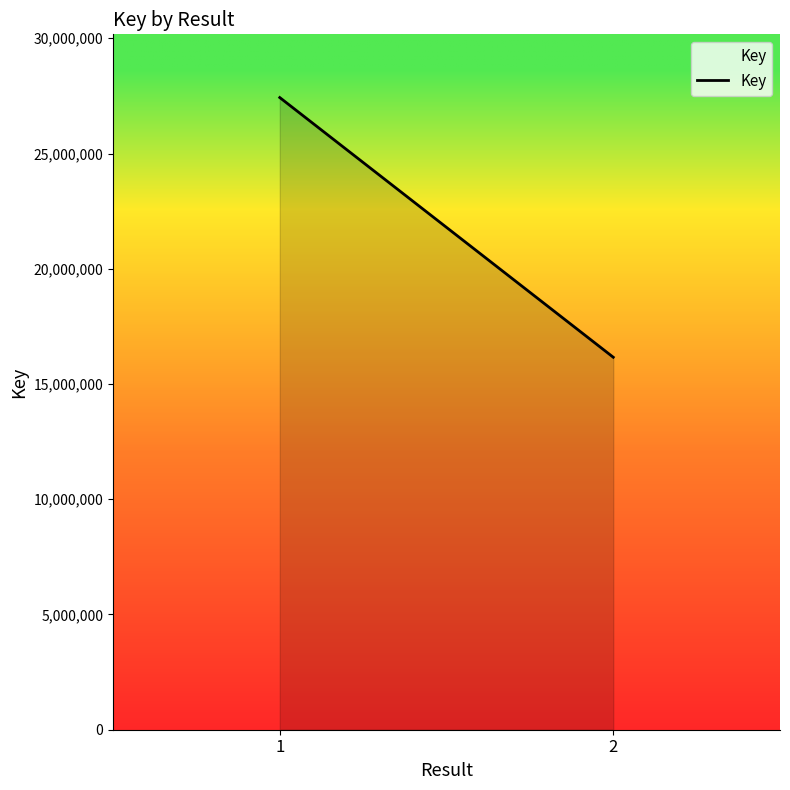

Is it true that the value at 2 is 16161330?

True